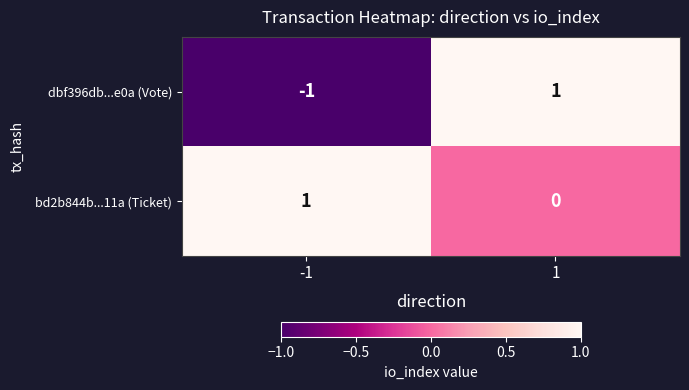

Reading left to right, extract all data points from this chart.

dbf396db...e0a (Vote): -1	1
bd2b844b...11a (Ticket): 1	0